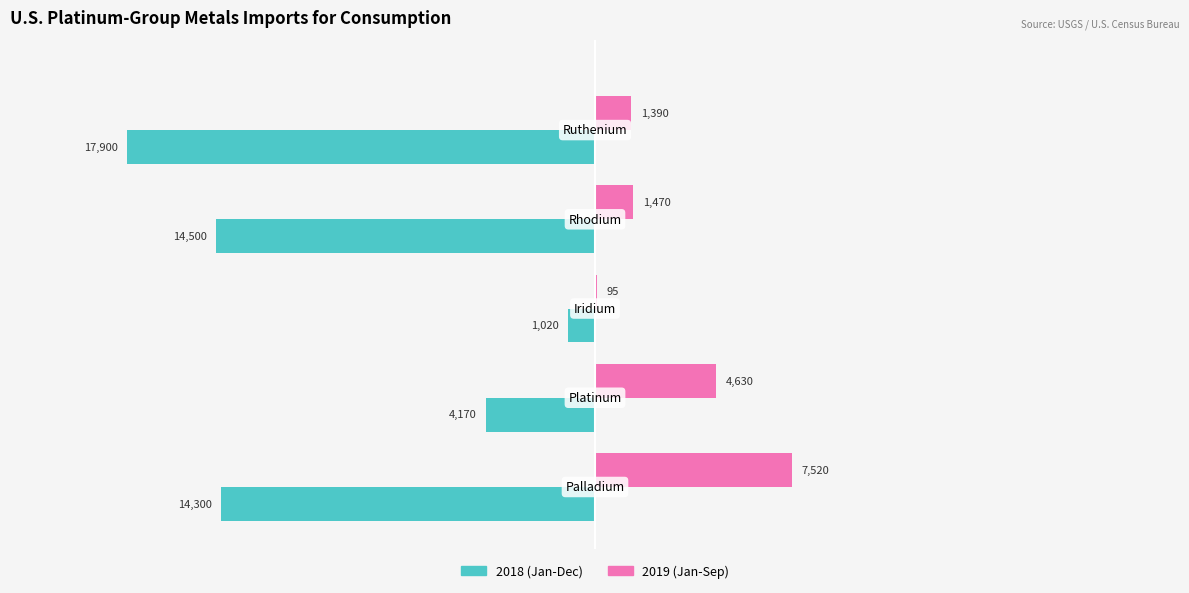

What is the highest value of the 2019 (Jan-Sep) series?

7520.0